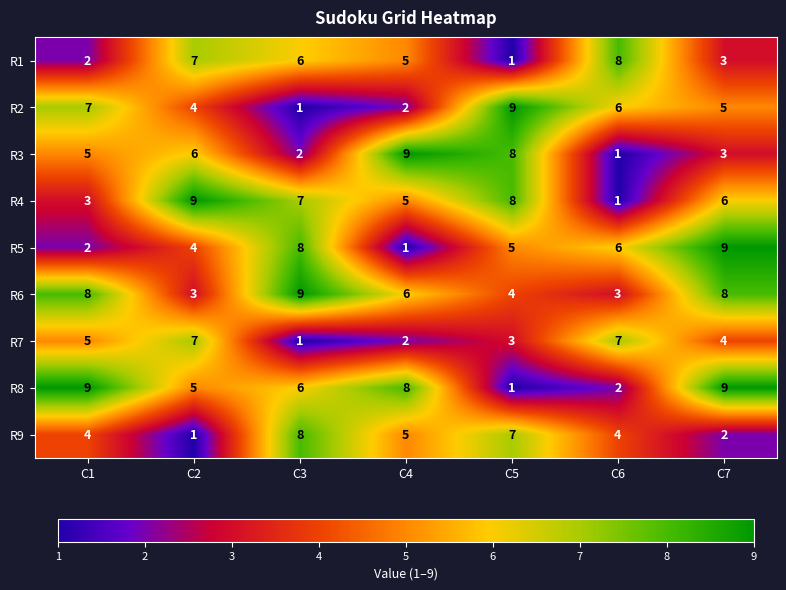

List the labels in order of R5 value, largest first.

C7, C3, C6, C5, C2, C1, C4